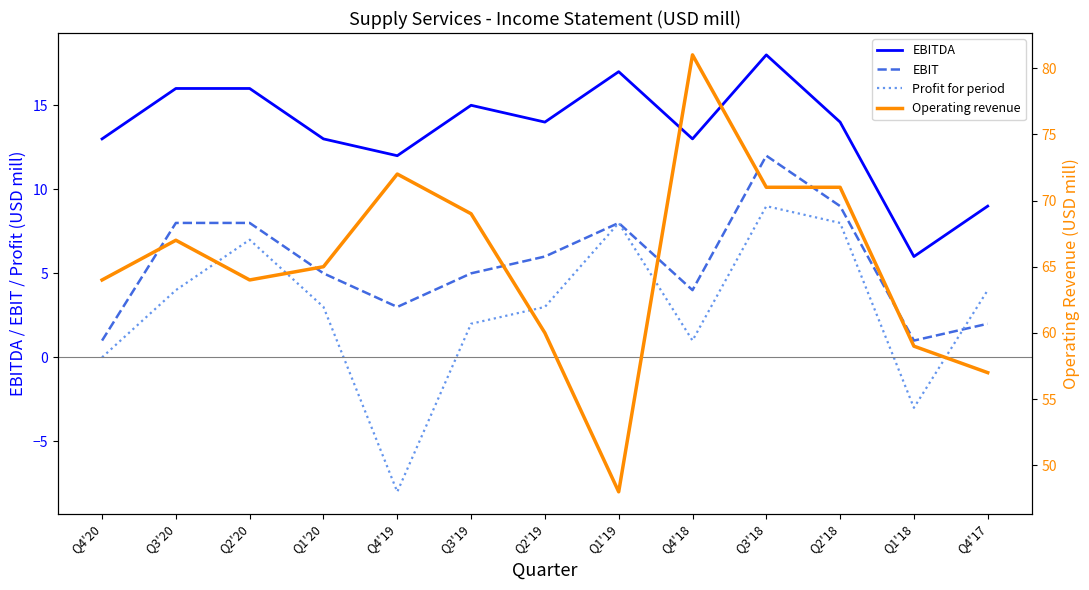

At which category does EBIT reach its first local peak?

Q1'19